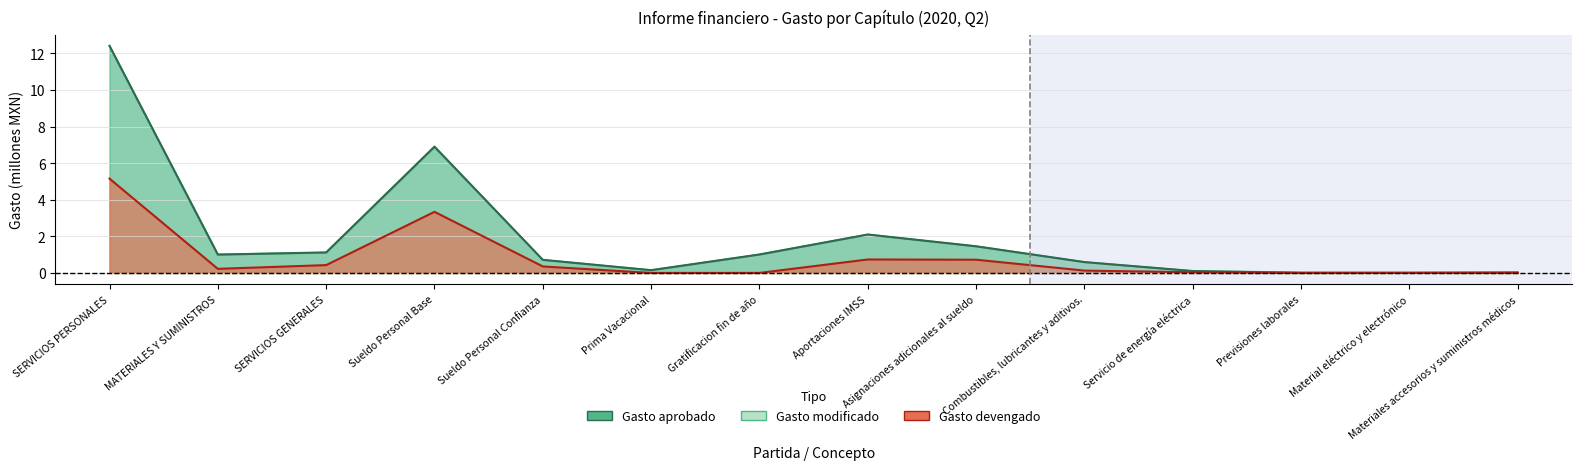

What is the label of the 13th point from the right?

MATERIALES Y SUMINISTROS